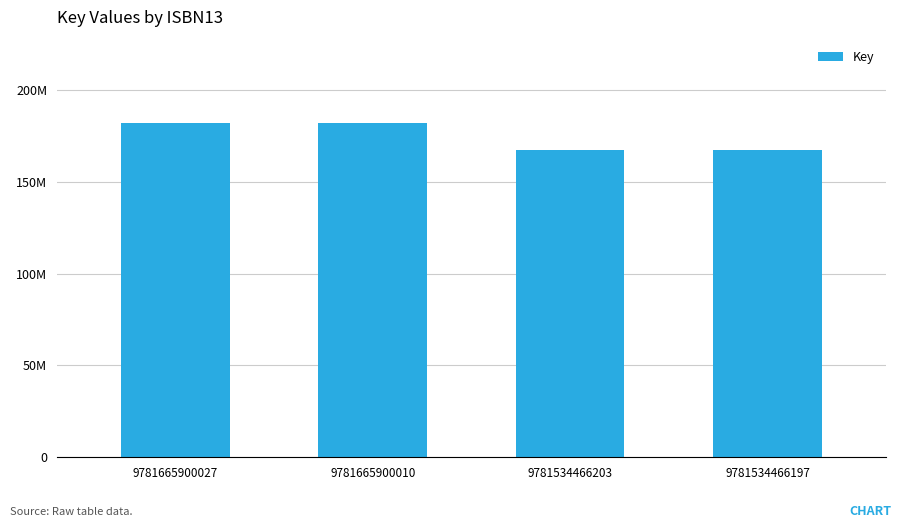

Are the bars horizontal?

No